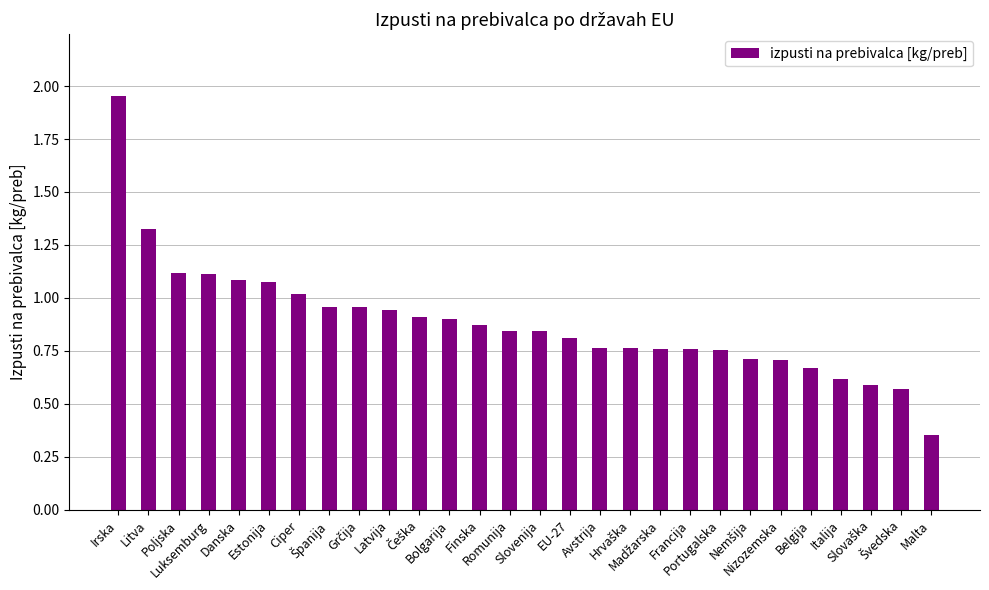

What is the difference between the maximum and minimum values?

1.6